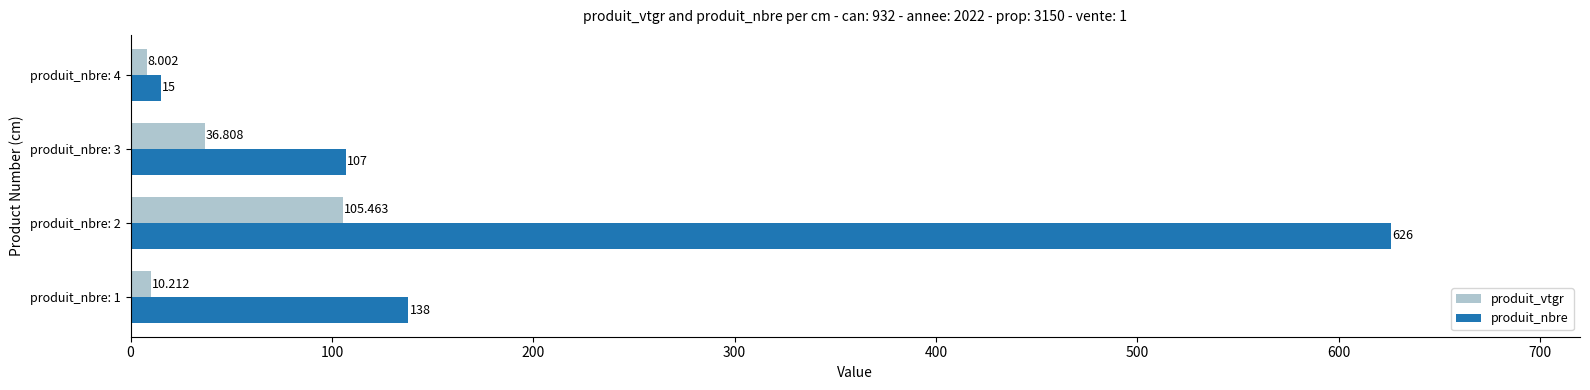

Which series has the largest total across all categories?

produit_nbre